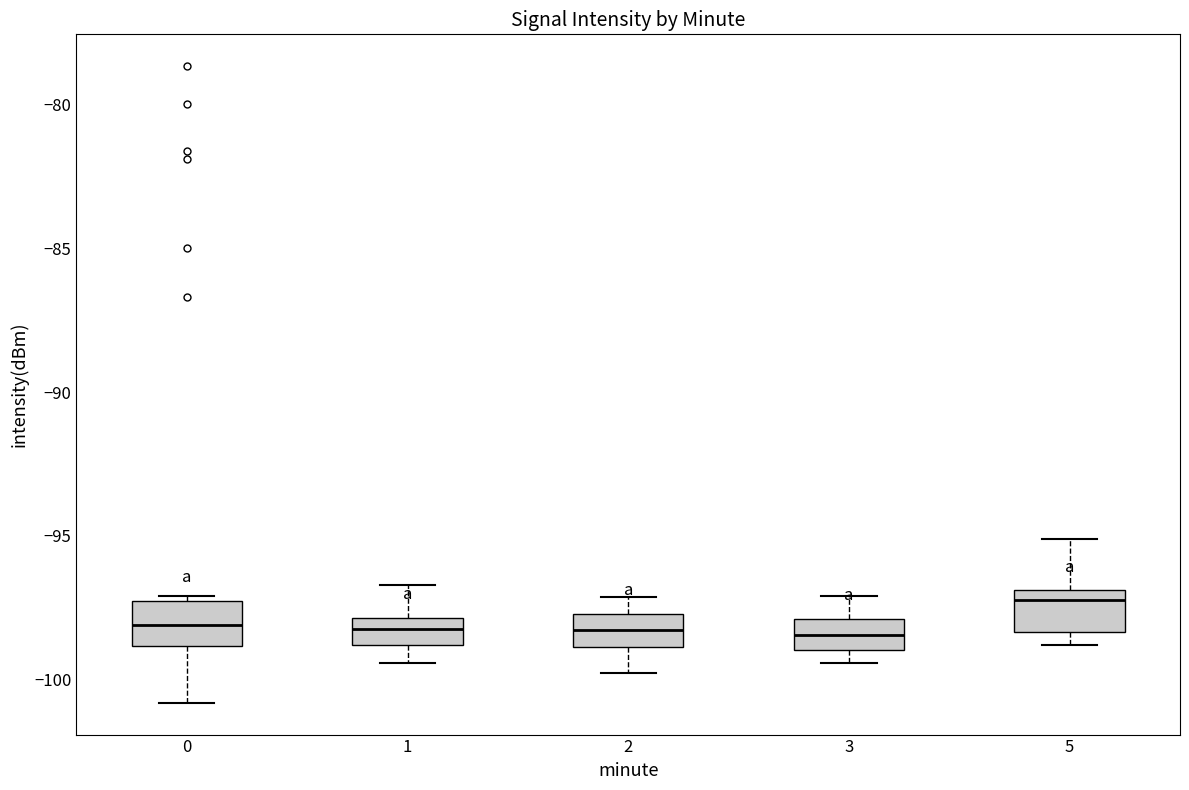

Which box has the highest median line?

5